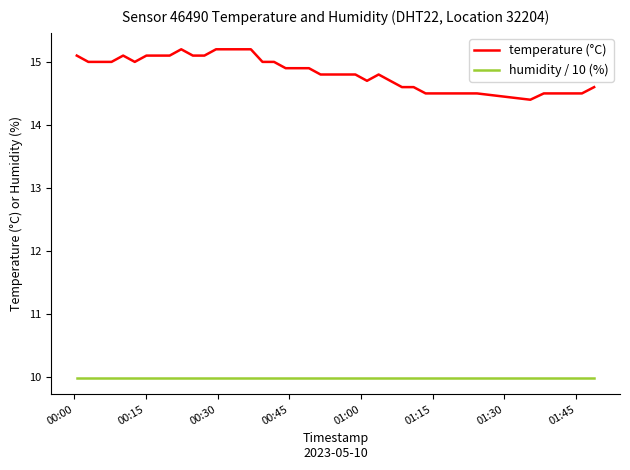

Which series has the largest total across all categories?

temperature (°C)